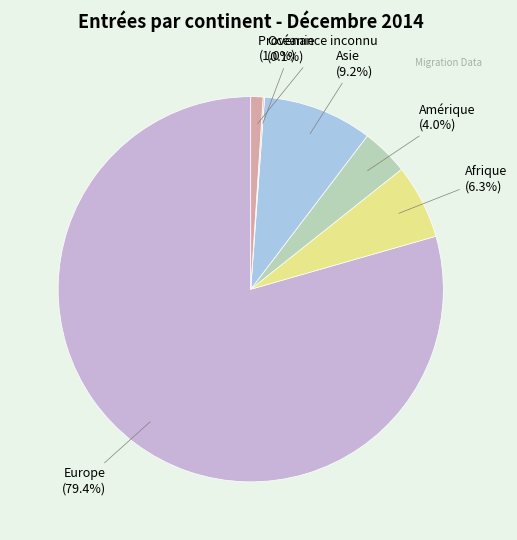

Between Asie (9.2%) and Provenance inconnu (1.0%), which is larger?

Asie (9.2%)